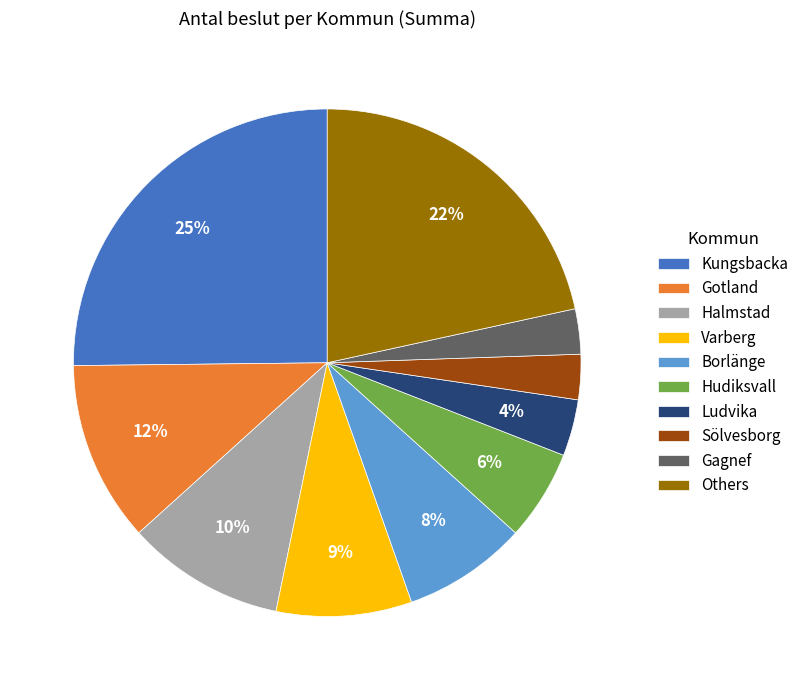

Is the sum of Borlänge and Varberg greater than half?

No